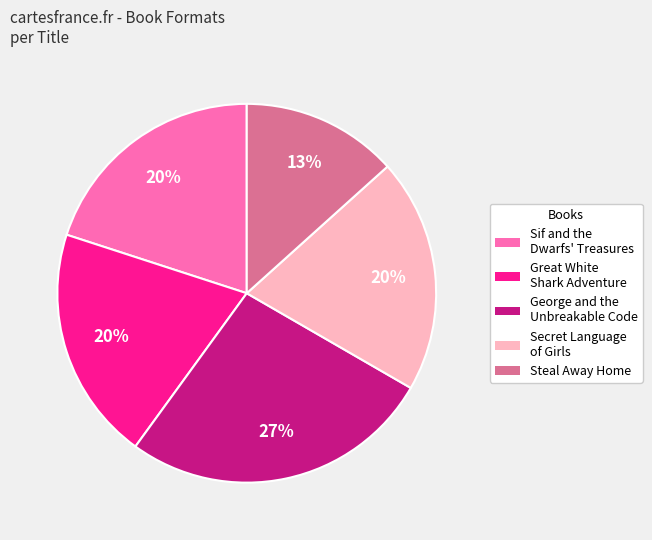

Which slice is the smallest?

Steal Away Home